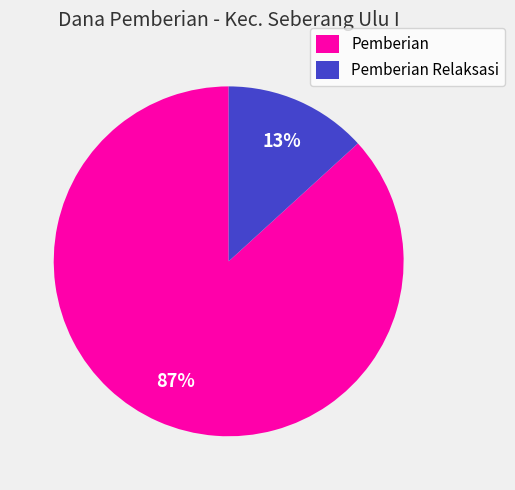

Which has a higher value, Pemberian Relaksasi or Pemberian?

Pemberian